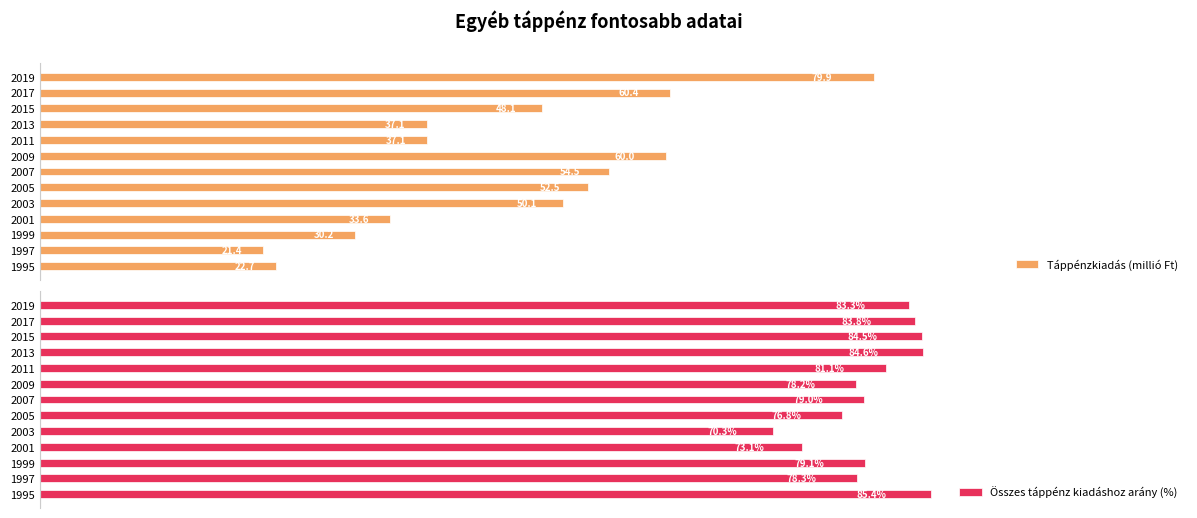

What is the spread (max minus min) of values at 2011?

44.0